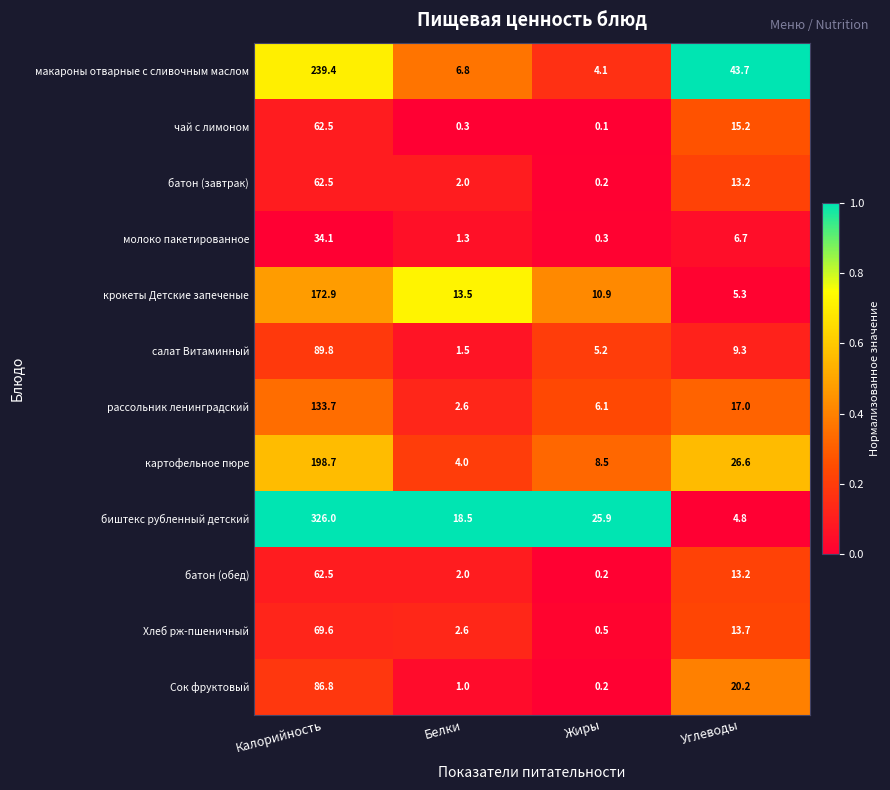

Where is салат Витаминный nearest to the value 45?

Углеводы